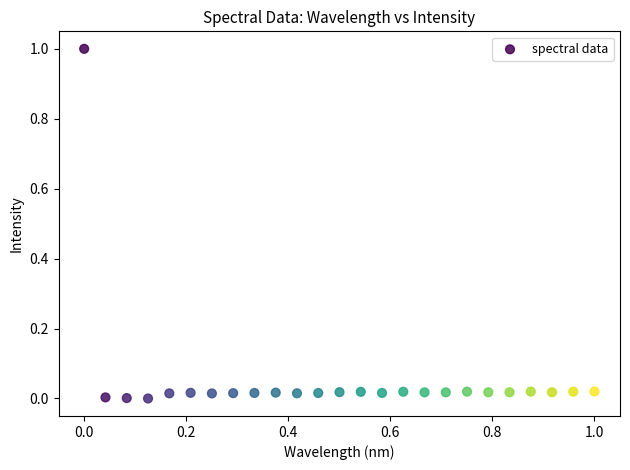

What is the range of Y values (max minus min)?

1.0